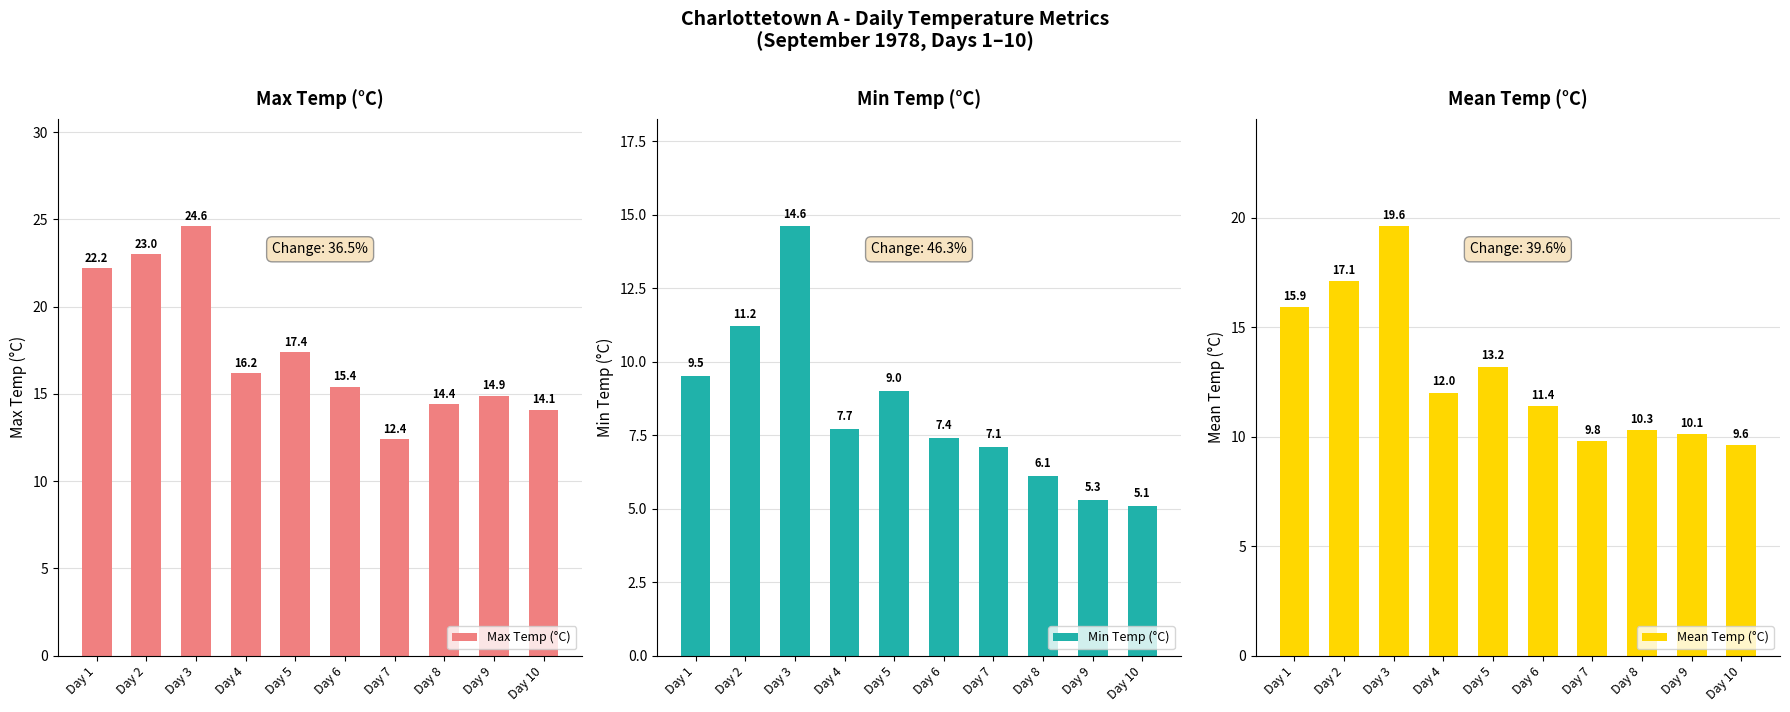

What is the approximate value of Min Temp (°C) at Day 2?

11.2